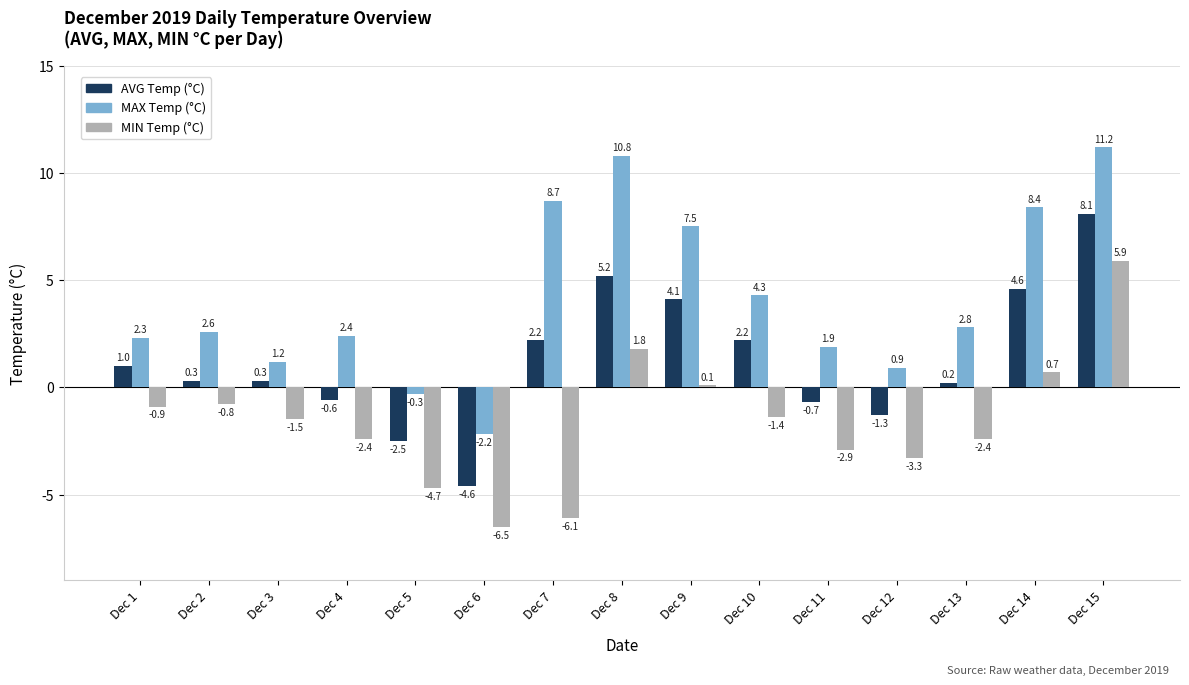

At which label does MAX Temp (°C) reach its peak?

Dec 15